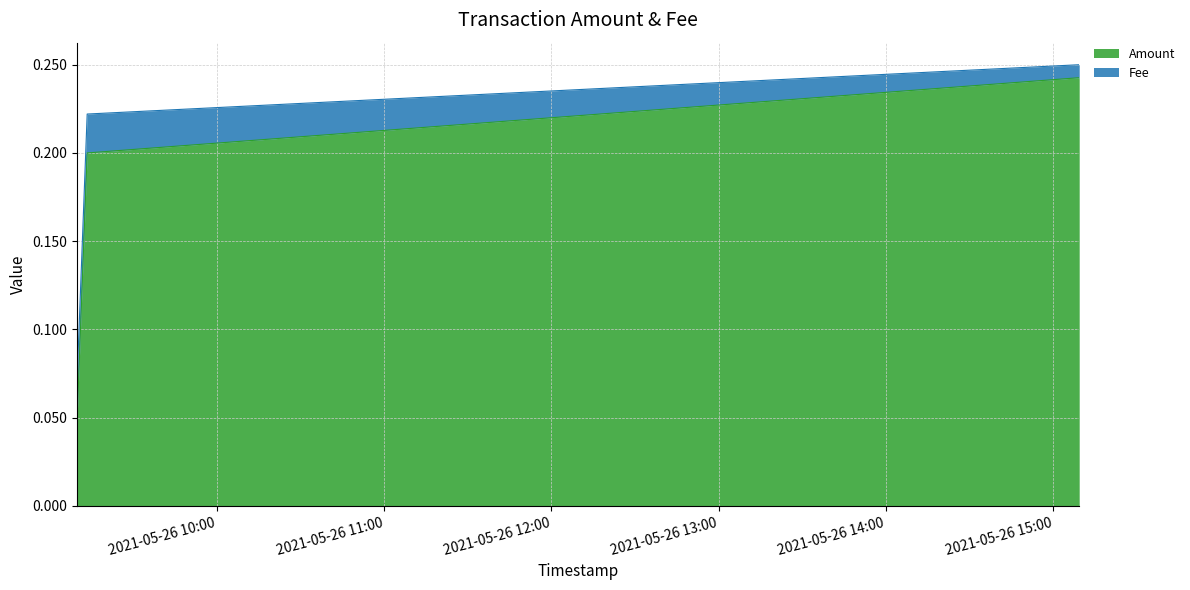

What is the value of the 3rd point from the left?

0.2